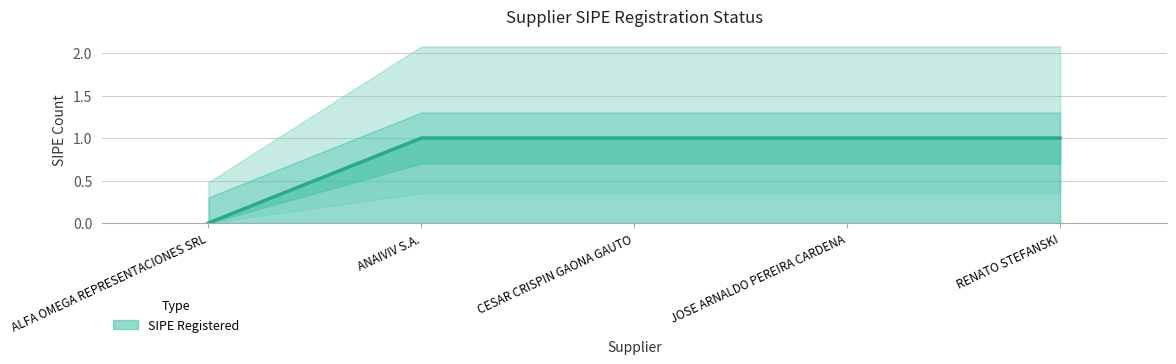

Reading right to left, list all the values displayed in this chart.

1	1	1	1	0